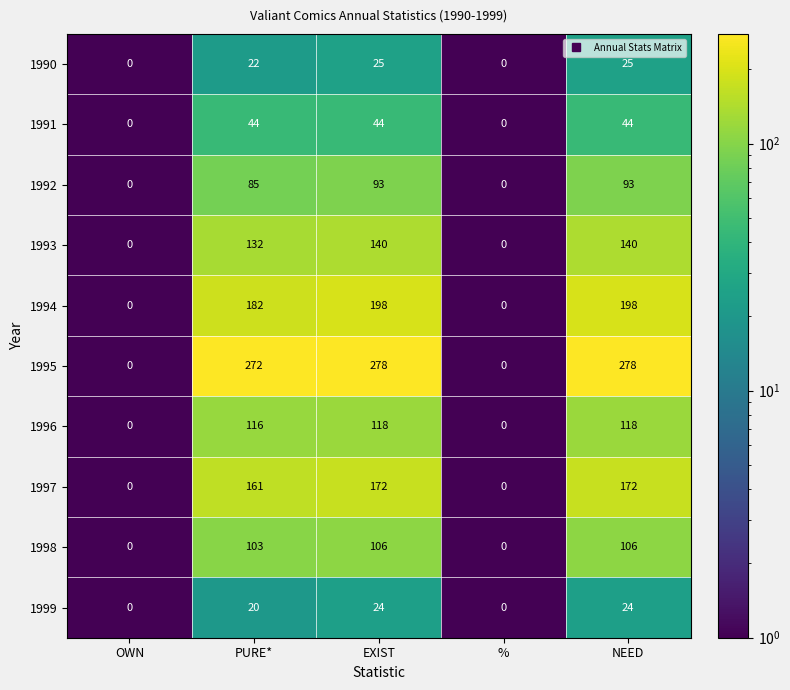

What is the sum of the 1991 values at PURE* and EXIST?

88